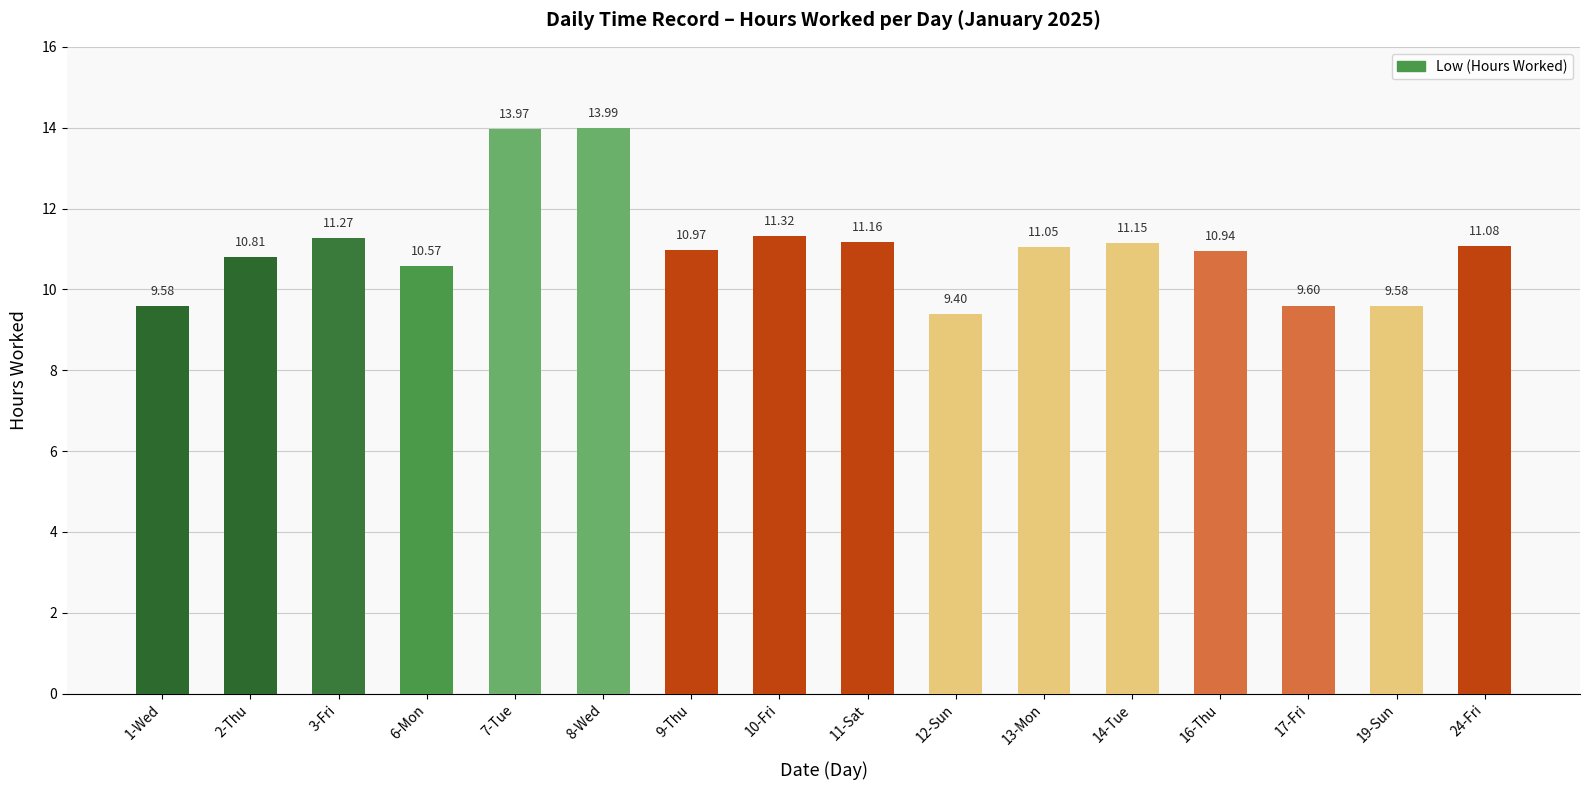

What is the label of the 15th bar from the left?

19-Sun